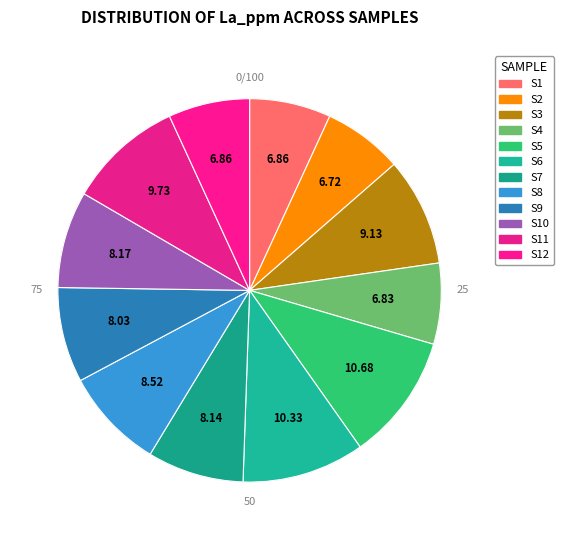

Does 115-20-200-A01 represent more than half of the total?

No